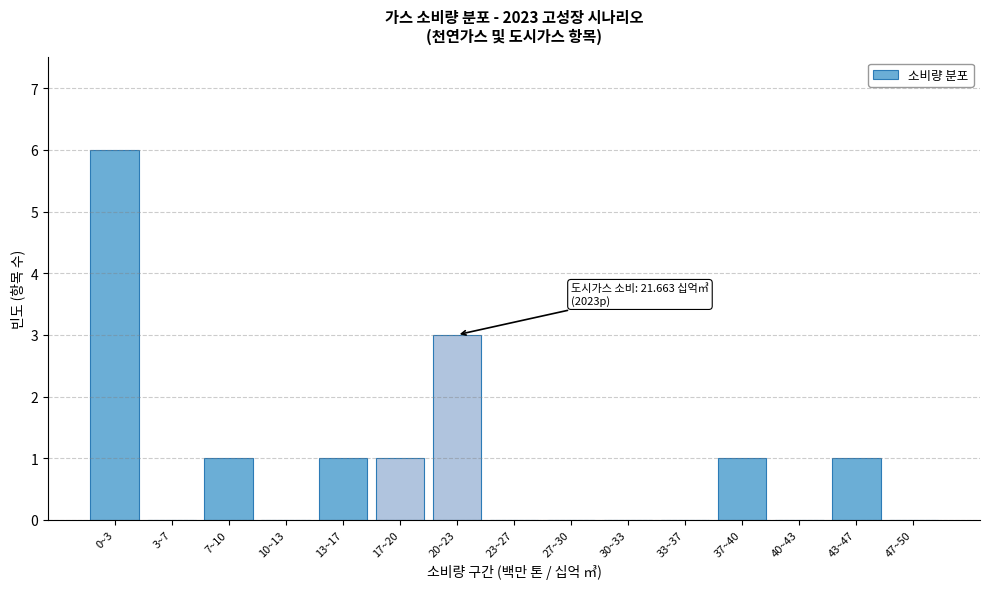

Reading right to left, list all the values displayed in this chart.

47~50=0	43~47=1	40~43=0	37~40=1	33~37=0	30~33=0	27~30=0	23~27=0	20~23=3	17~20=1	13~17=1	10~13=0	7~10=1	3~7=0	0~3=6